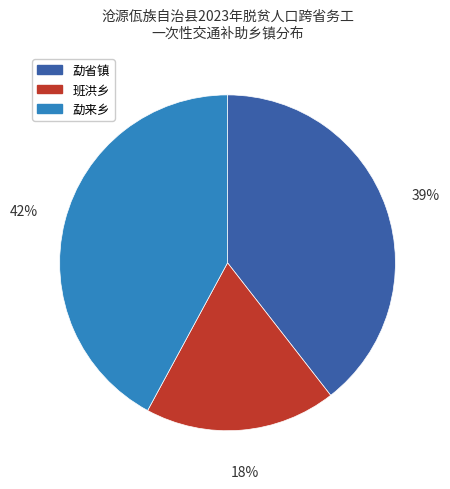

Does 勐来乡 represent more than half of the total?

No